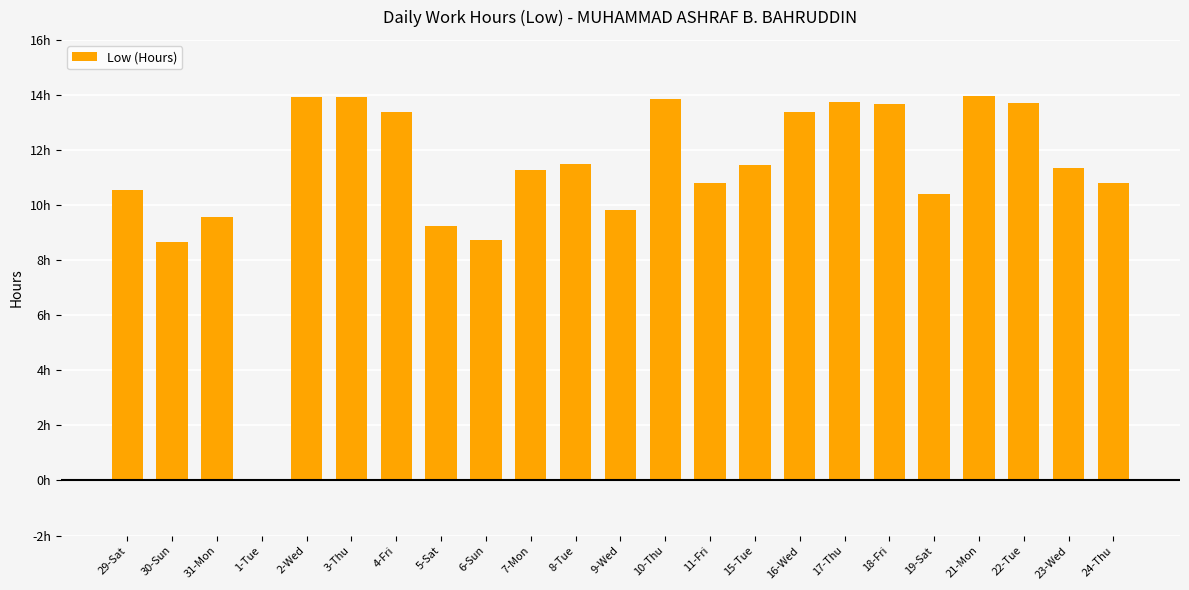

Are the bars horizontal?

No